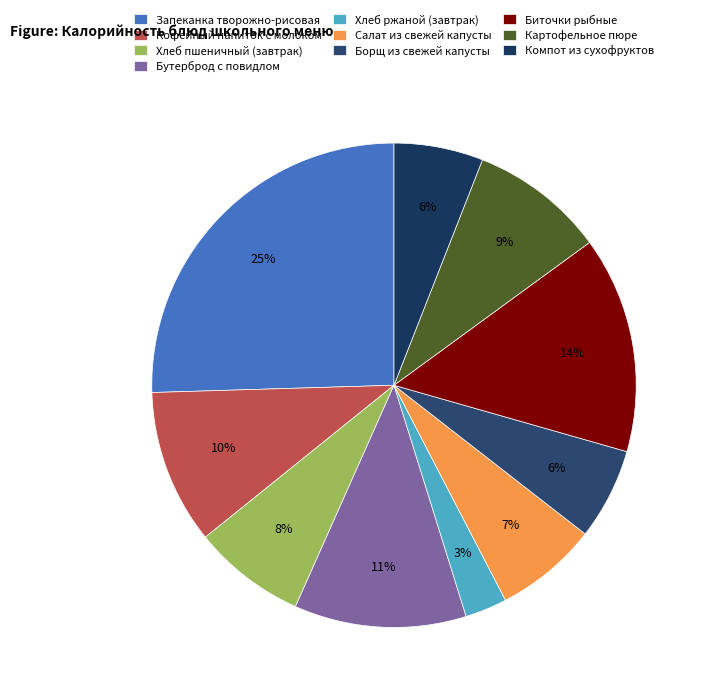

What is the largest slice in the pie chart?

Запеканка творожно-рисовая